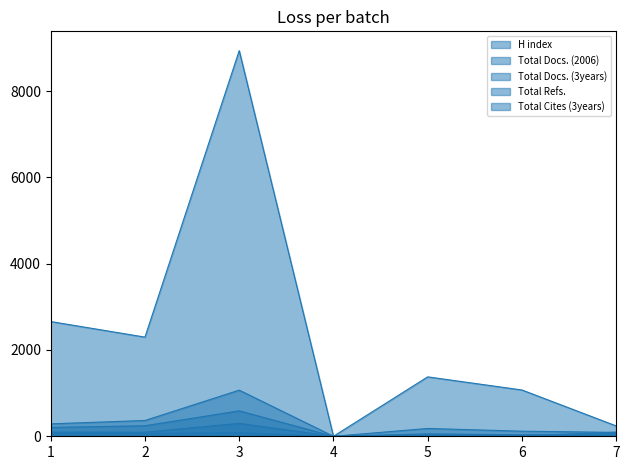

What is the maximum value shown in the chart?

8938